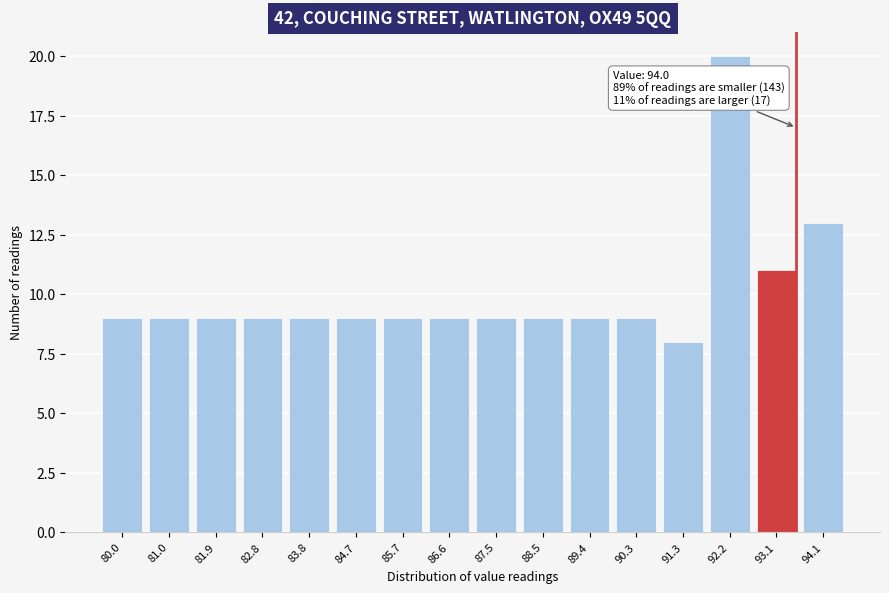

Reading left to right, what are all the values shown in this chart?

9	9	9	9	9	9	9	9	9	9	9	9	8	20	11	13